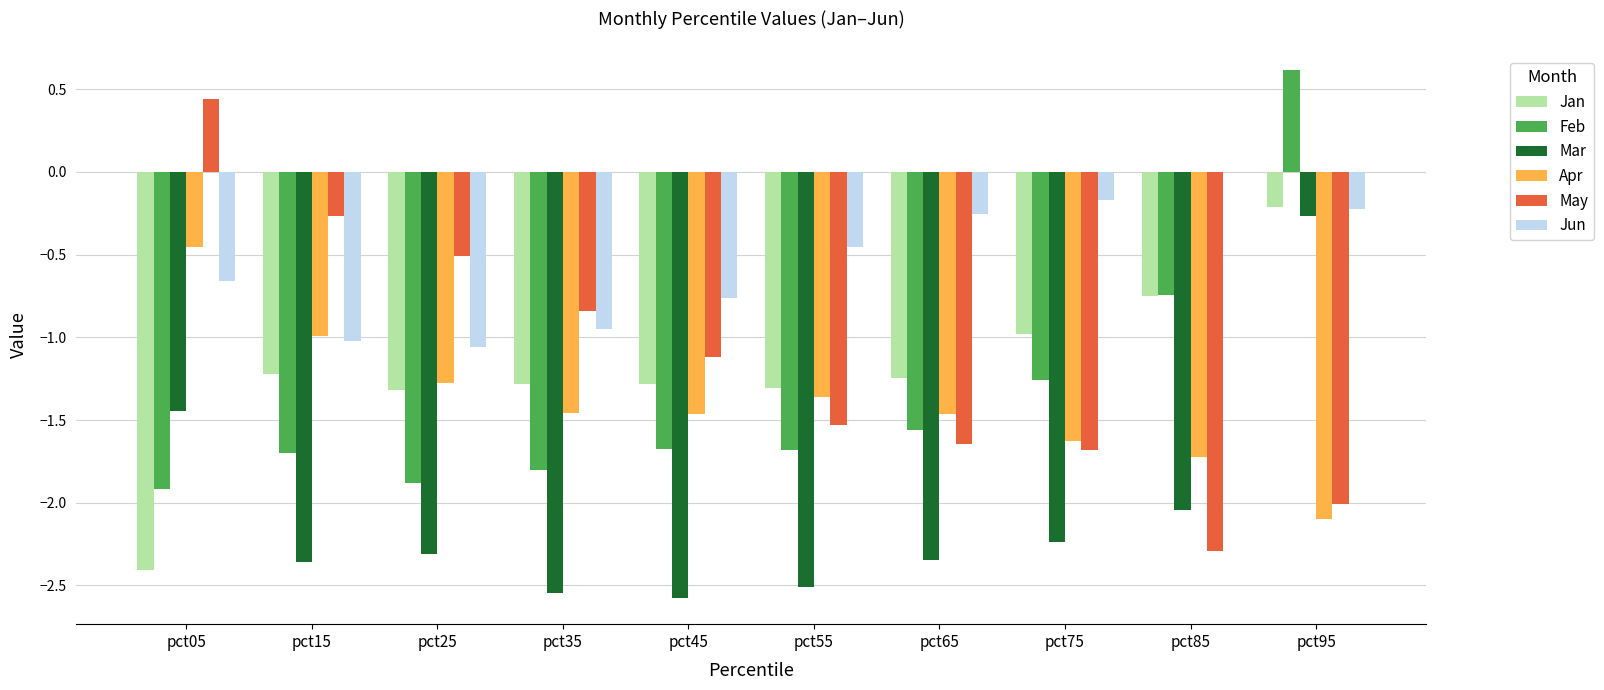

What is the average value of the Mar series?

-2.1